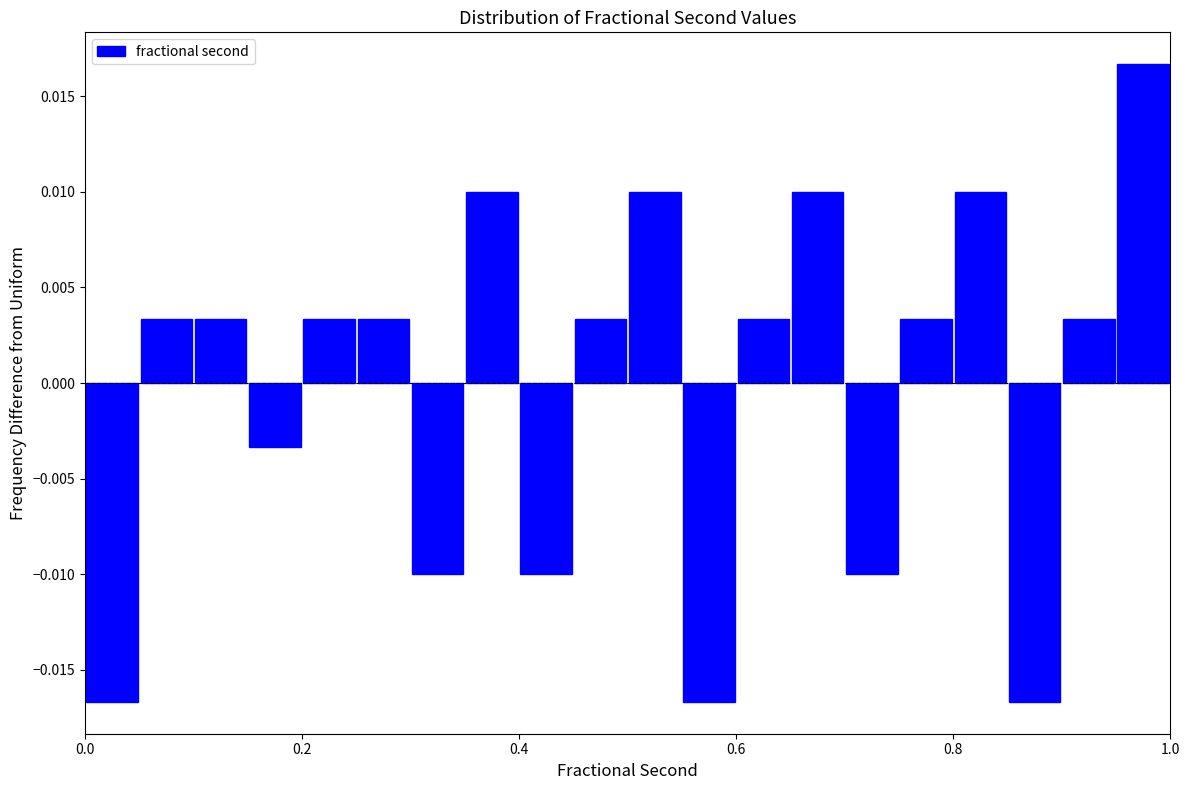

Around what value on the x-axis is the tallest bar? Give the approximate position of its centre, as read against the axis.

0.98